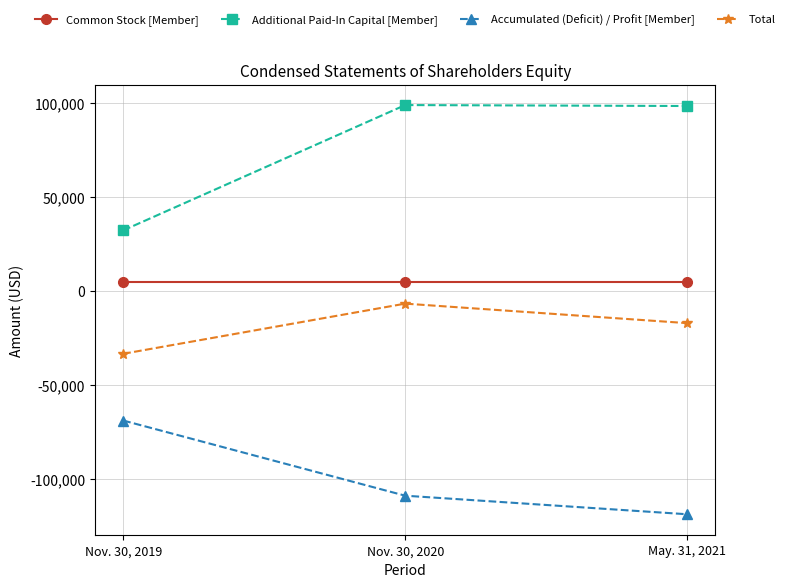

How many data points in Additional Paid-In Capital [Member] are less than 98365?

1